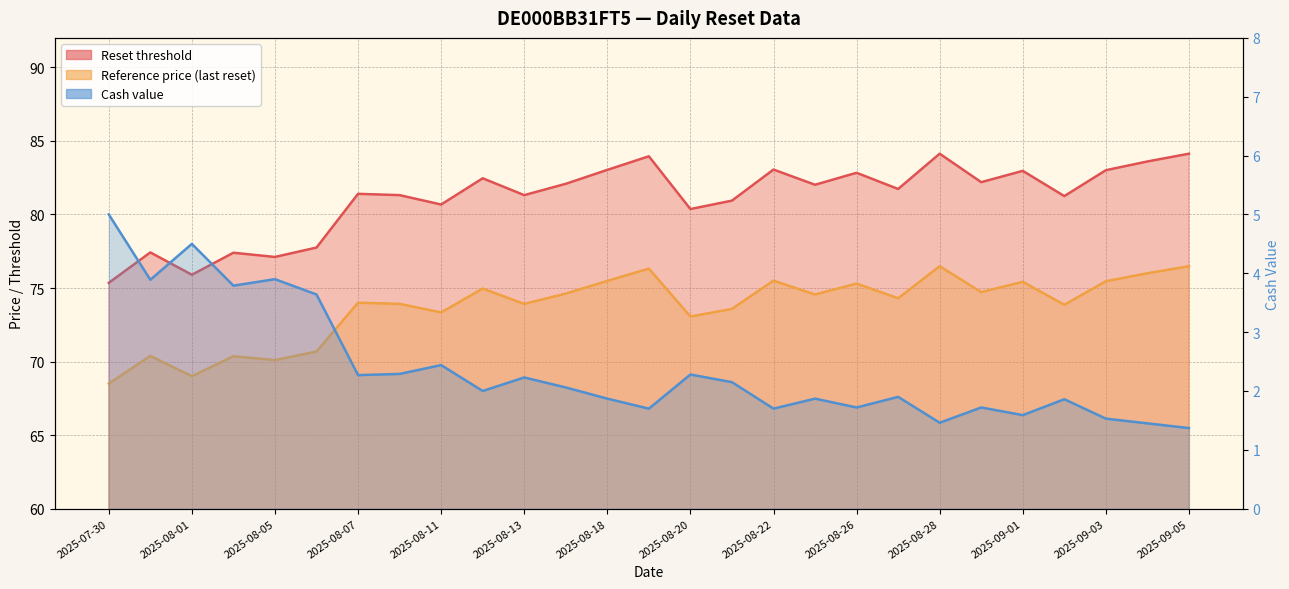

What is the lowest value of the Reference price (last reset) series?

68.5